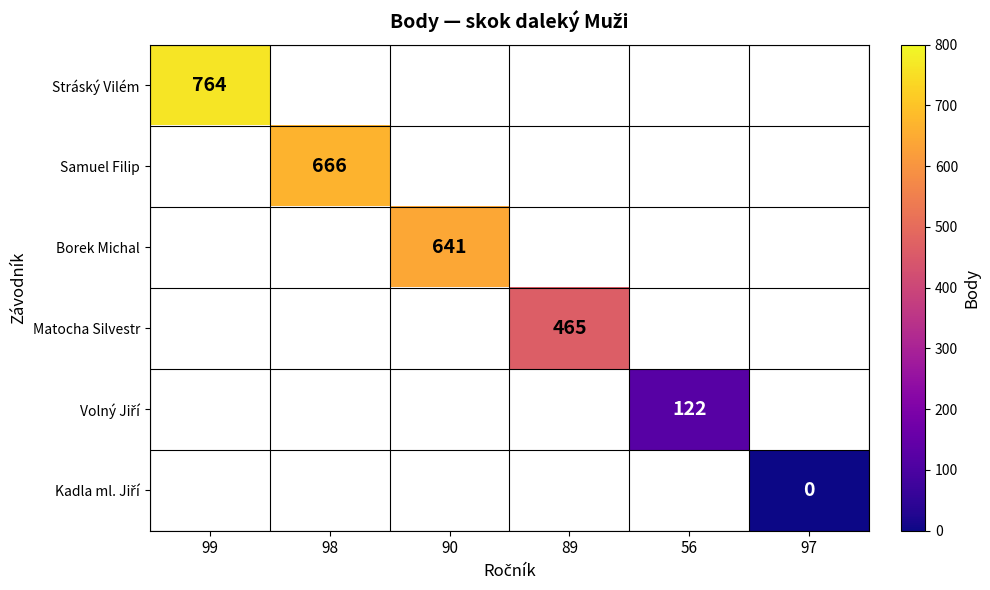

At how many categories does at least one series exceed 138?

4